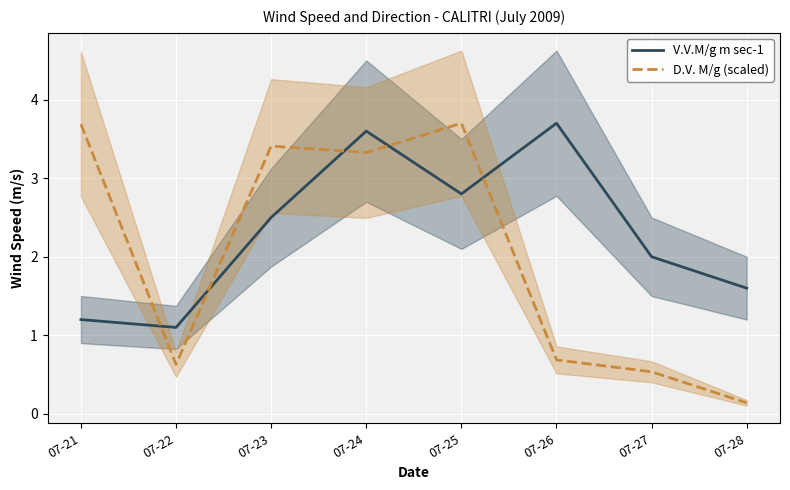

In V.V.M/g m sec-1, how many points are higher than both neighbors (excluding endpoints)?

2